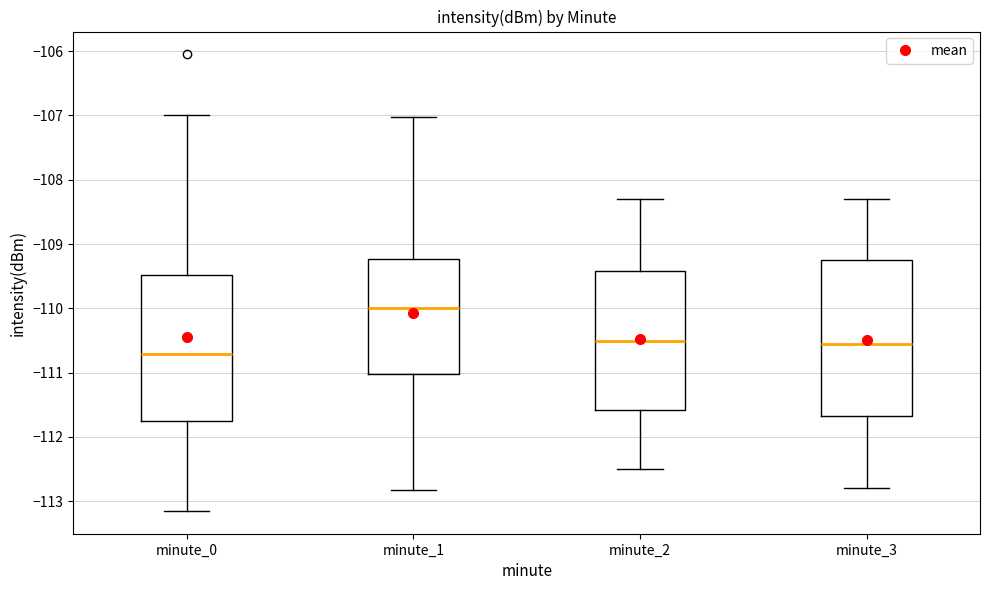

Where is the upper edge of the box for minute_3 on the y-axis? The values are not printed on the chart, so give them approximately, as read against the axis.

-109.2